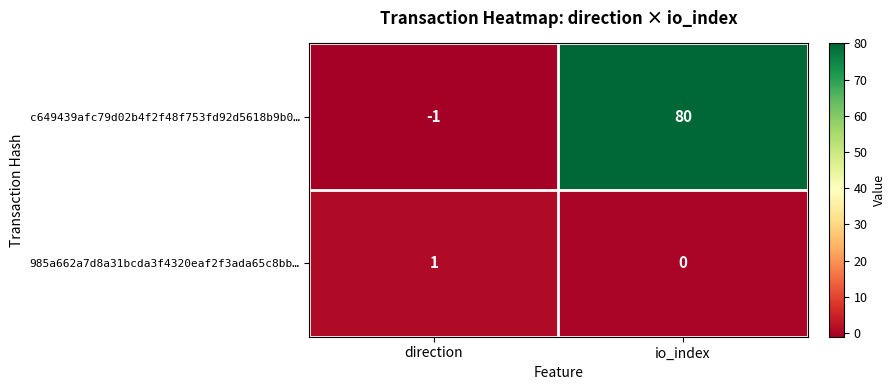

The c649439afc79d02b4f2f48f753fd92d5618b9b0… series shows 137 at io_index. True or false?

False